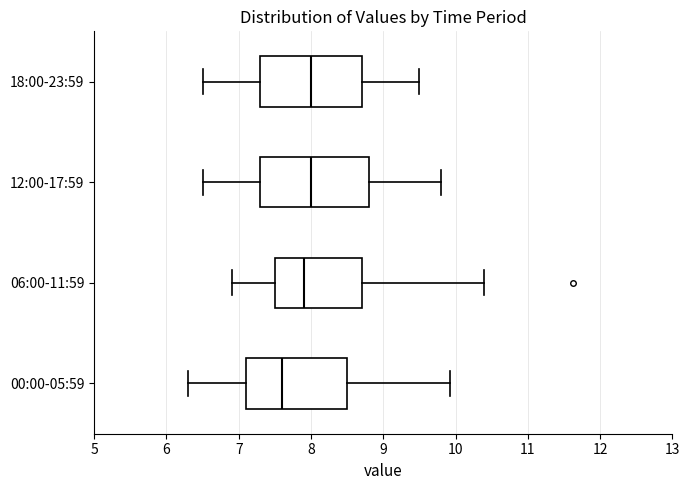

Which box is the widest, from its left edge to its right edge?

12:00-17:59